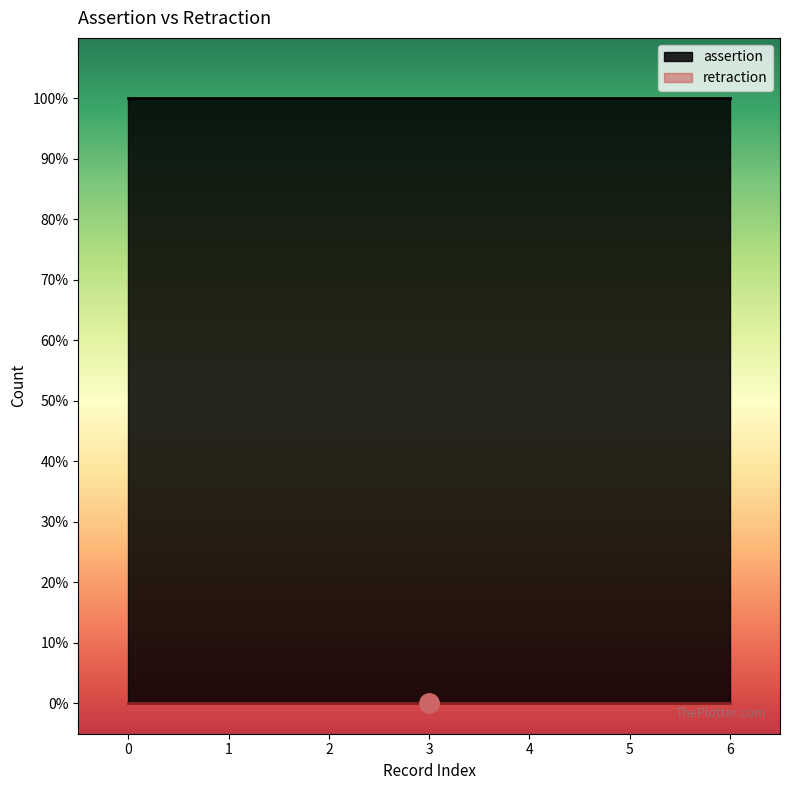

What are all the series names shown in the legend?

assertion, retraction